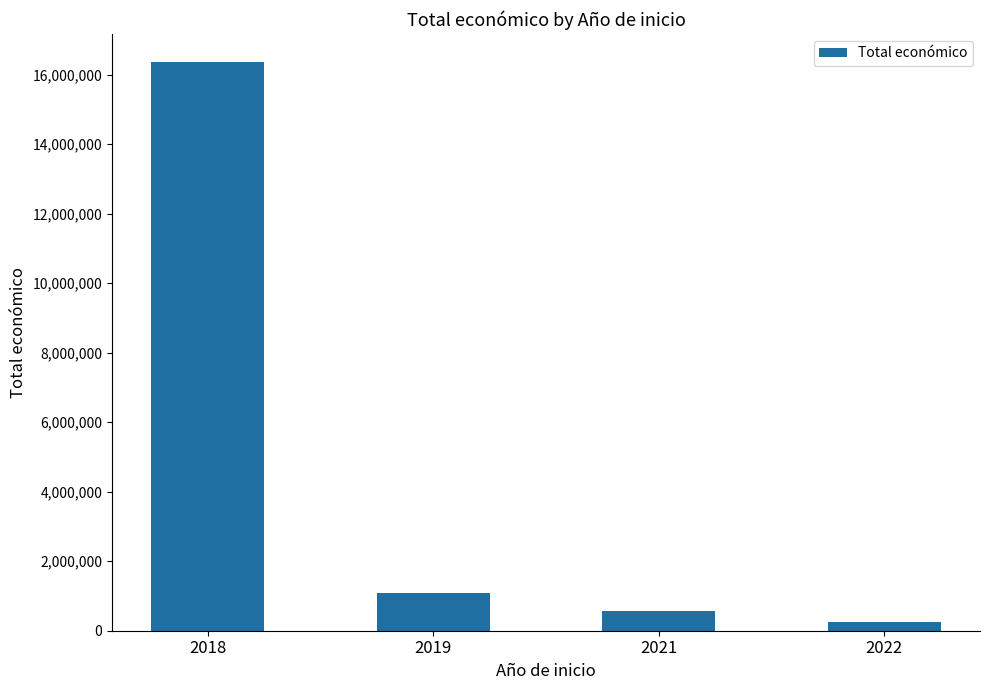

How many data points does each series have?

4